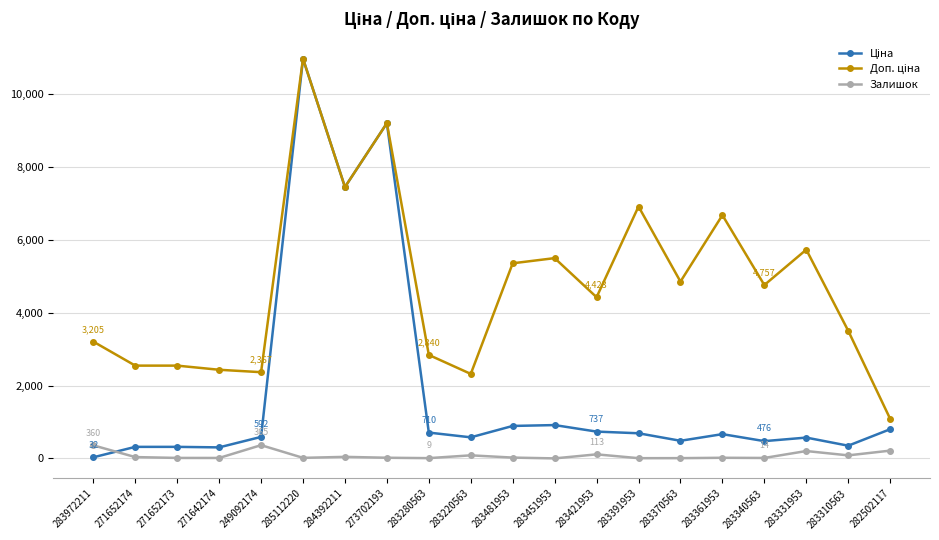

How many series are shown in this chart?

3